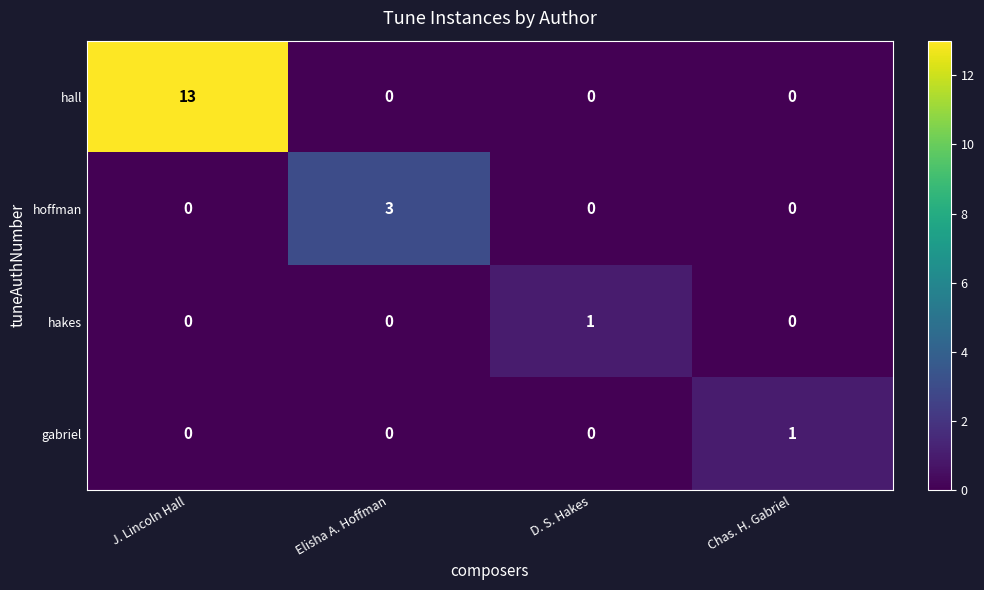

At which category is the sum across all series the highest?

J. Lincoln Hall